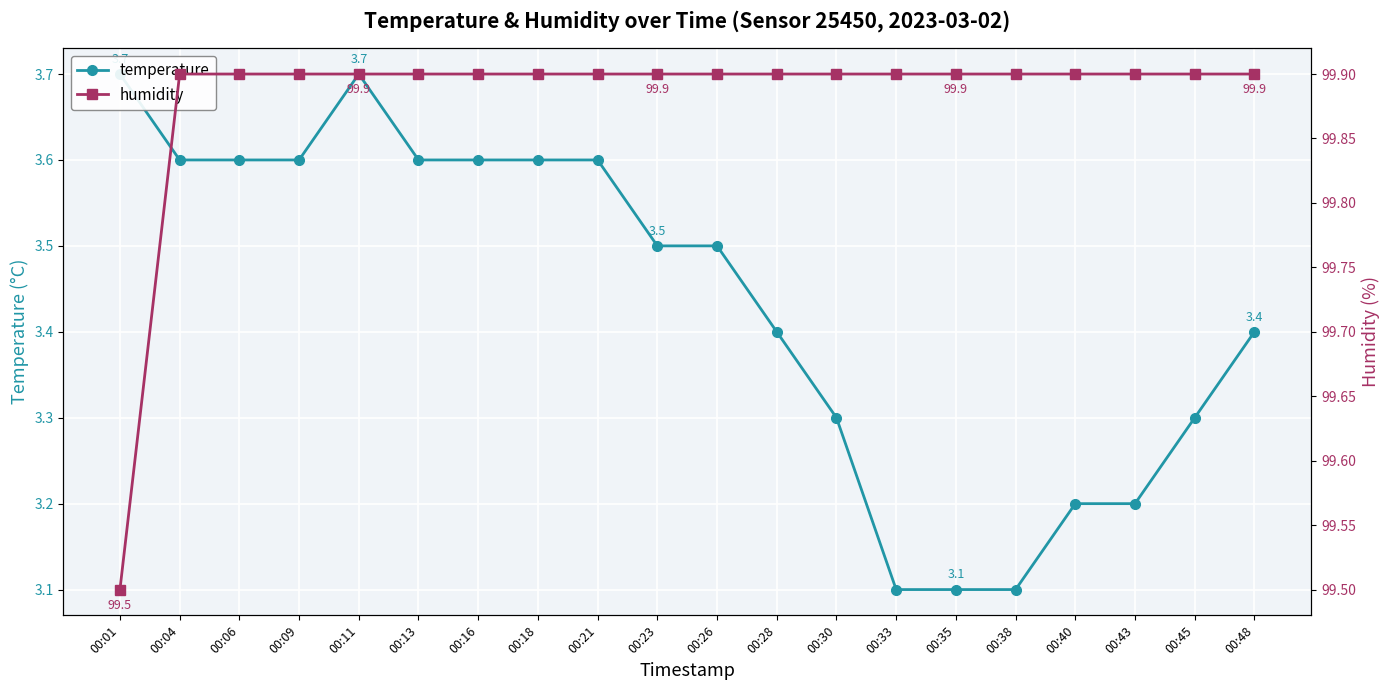

True or false: temperature and humidity intersect in this chart.

False